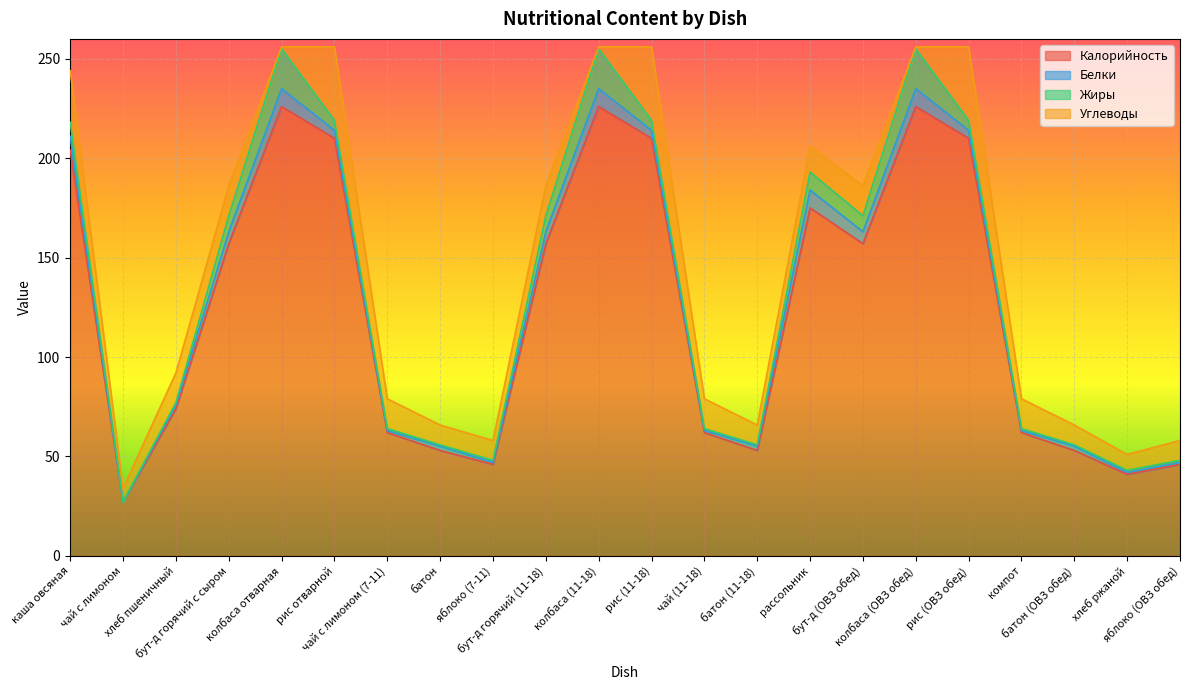

Rank the series by their maximum value, from lowest to highest.

Белки, Жиры, Углеводы, Калорийность